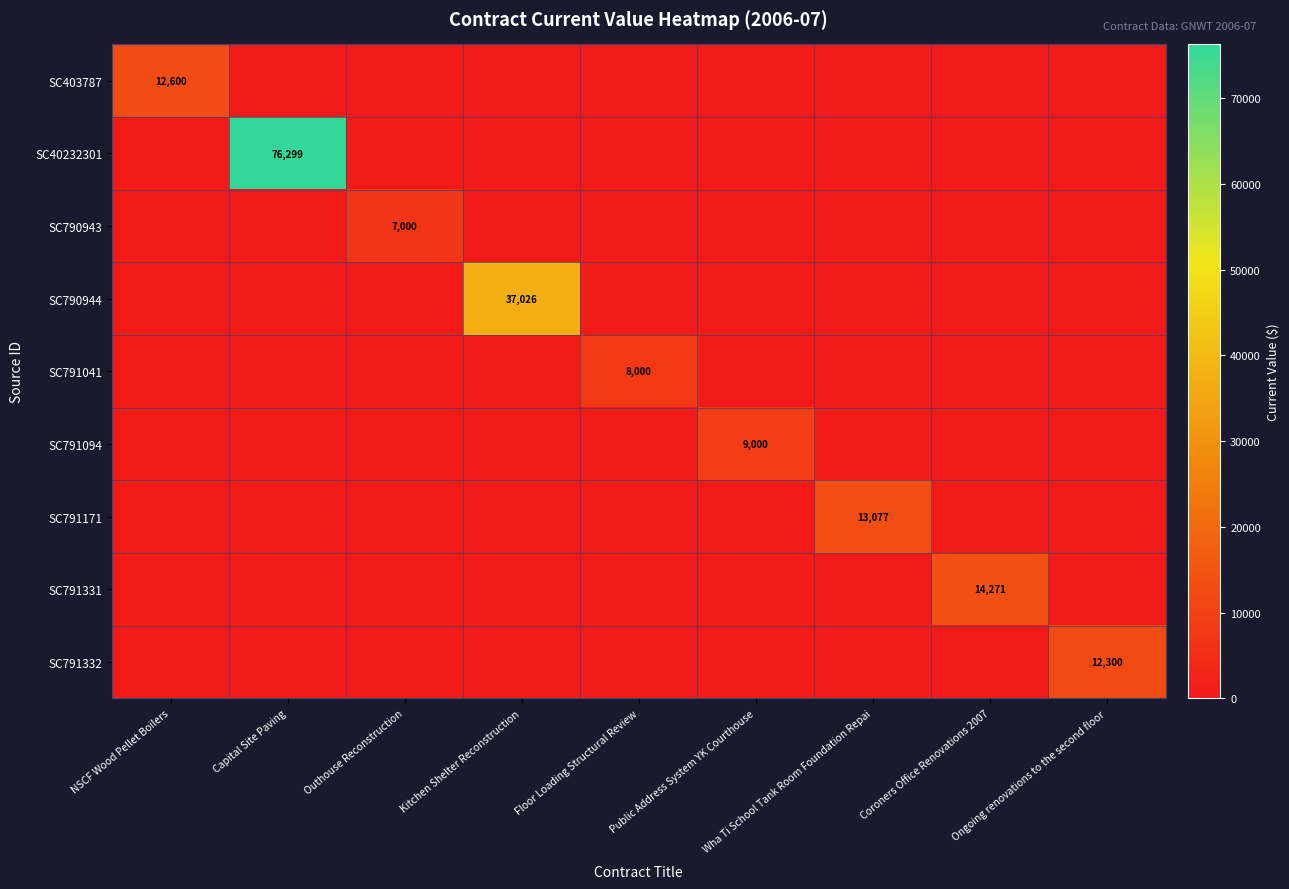

At which category does the chart reach its peak across all series?

Capital Site Paving